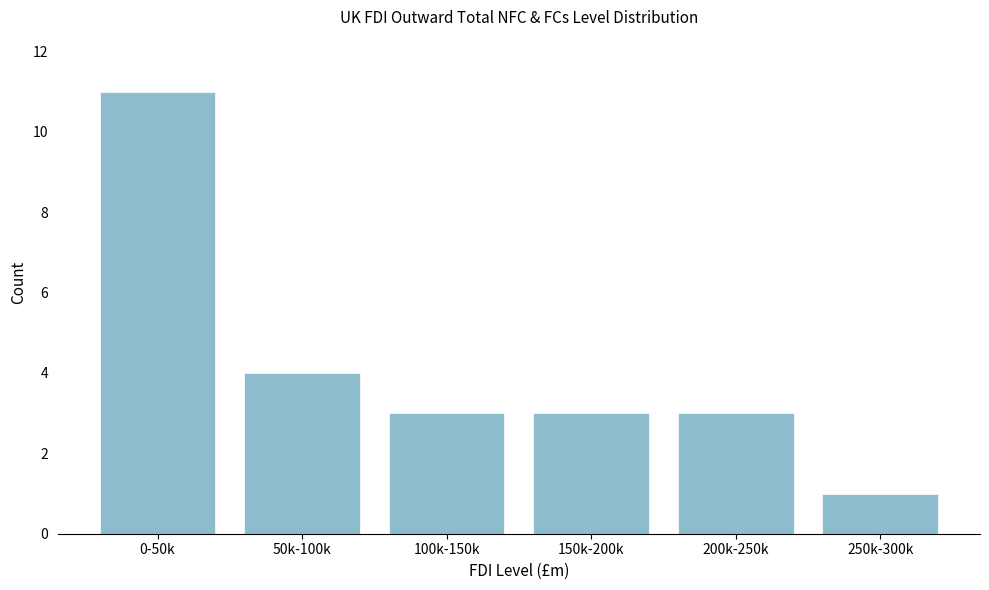

Reading right to left, extract all data points from this chart.

250k-300k=1	200k-250k=3	150k-200k=3	100k-150k=3	50k-100k=4	0-50k=11